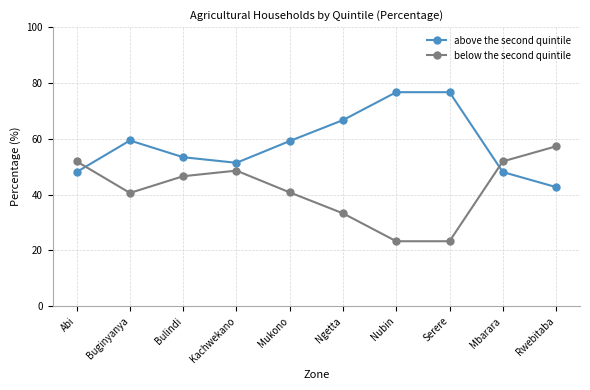

At which label does below the second quintile reach its peak?

Rwebitaba